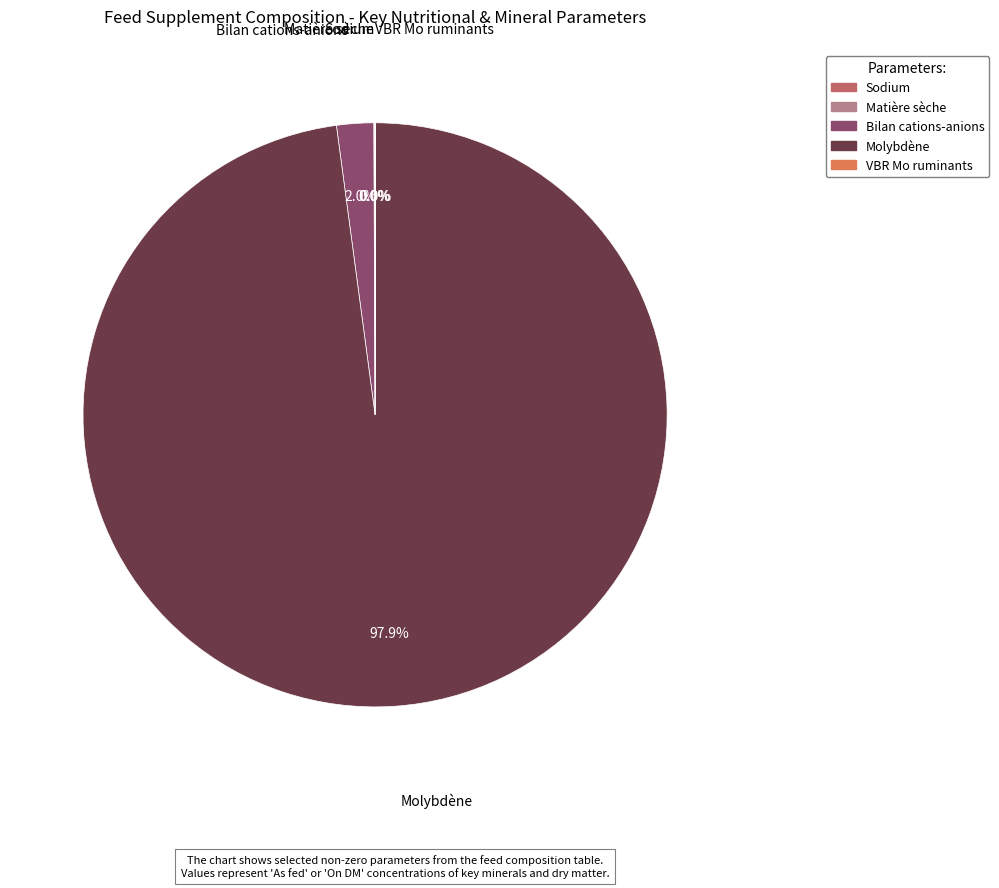

Between Molybdène and Bilan cations-anions, which is larger?

Molybdène